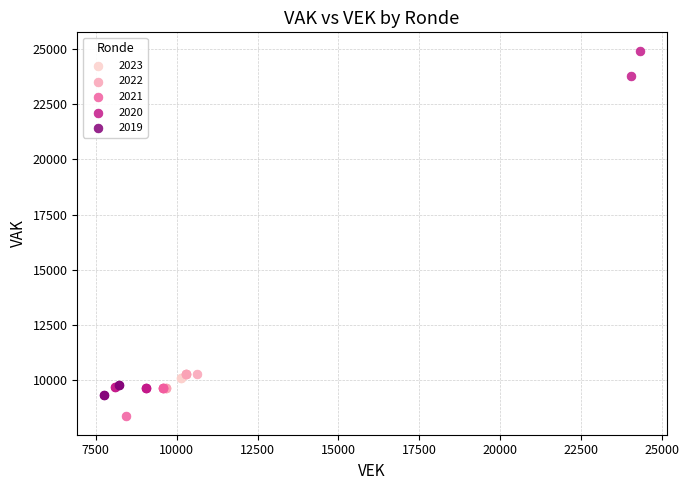

Which series reaches the minimum Y coordinate?

2021